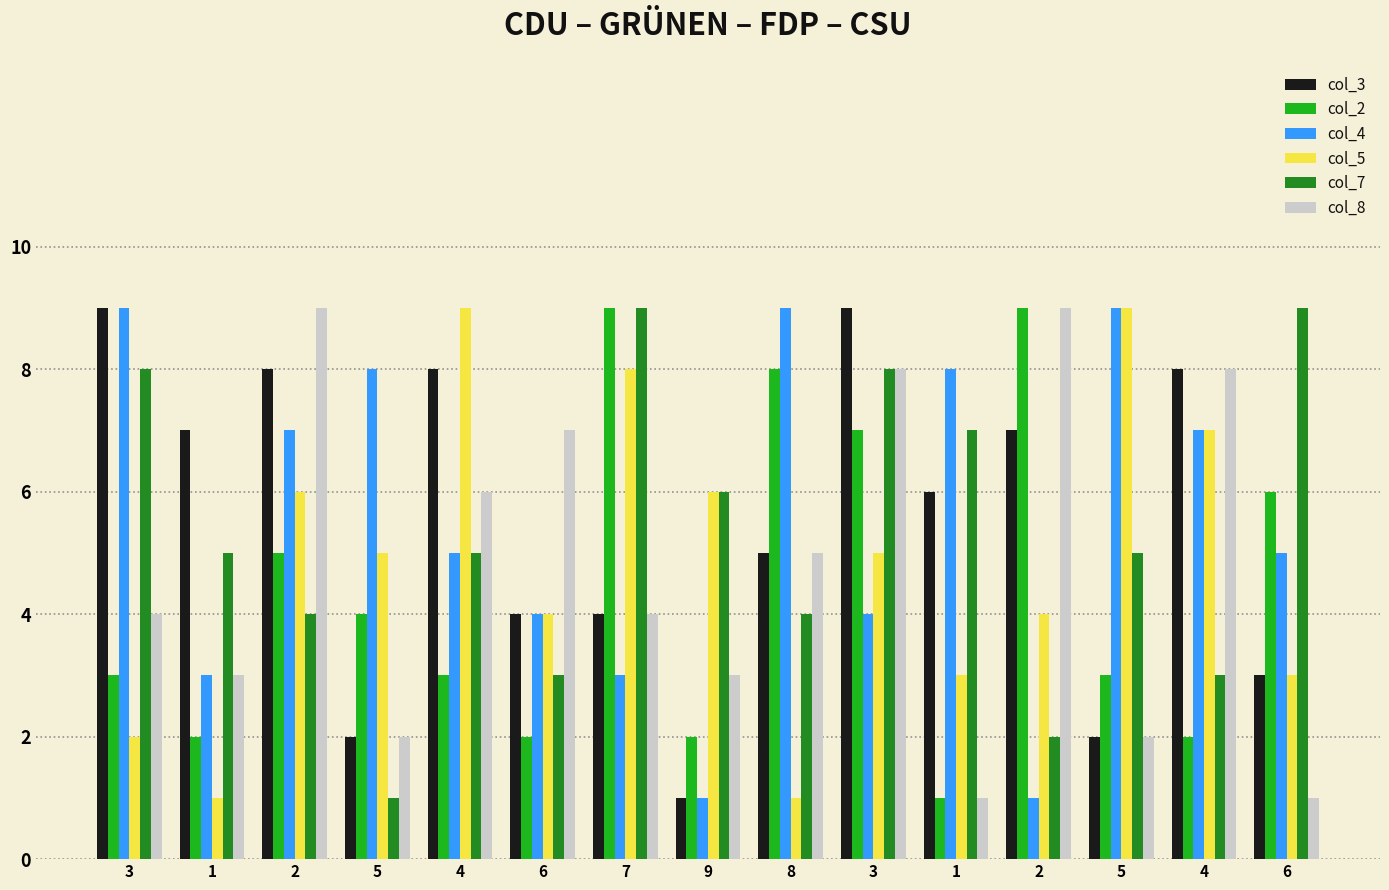

What are all the series names shown in the legend?

col_3, col_2, col_4, col_5, col_7, col_8